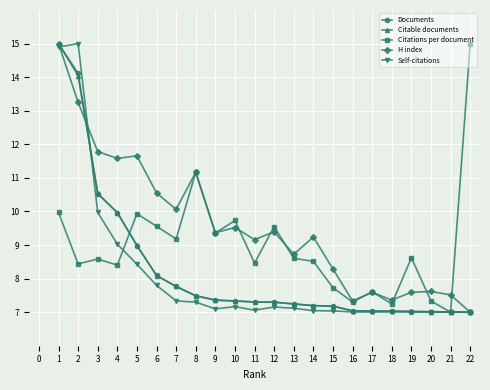

What is the maximum value shown in the chart?

15.0